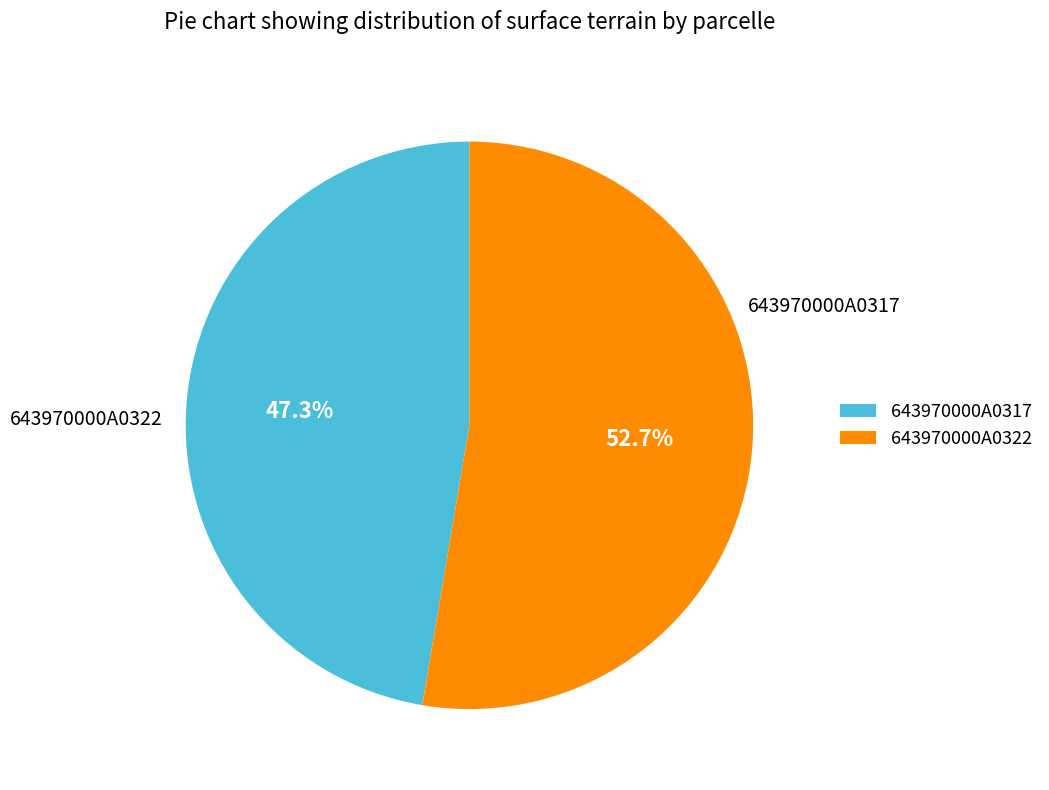

How much of the chart is everything except 643970000A0322?

47.3%